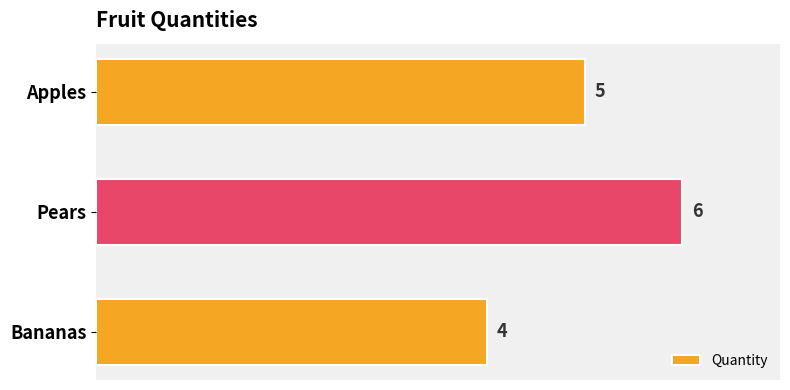

Is it true that the value at Pears is 9?

False